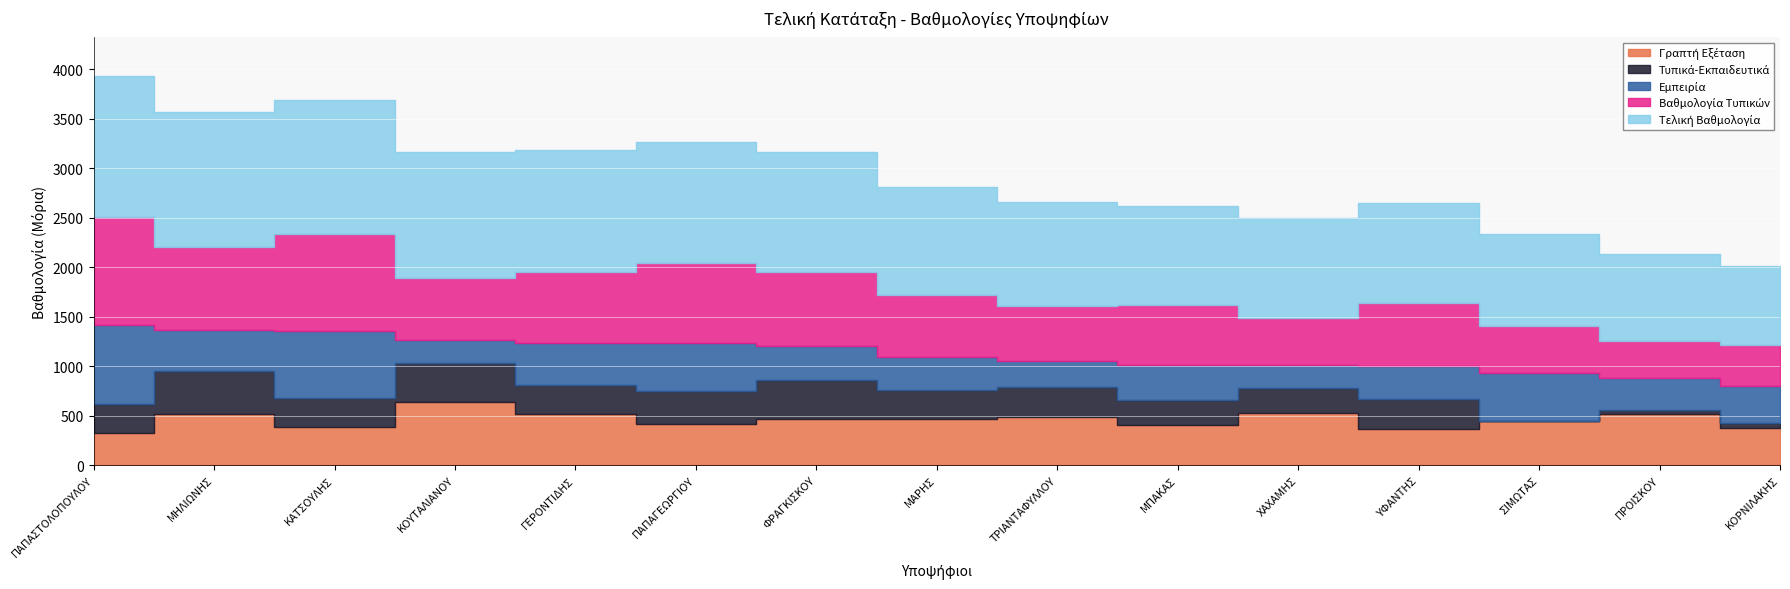

What are all the series names shown in the legend?

Γραπτή Εξέταση, Τυπικά-Εκπαιδευτικά, Εμπειρία, Βαθμολογία Τυπικών, Τελική Βαθμολογία